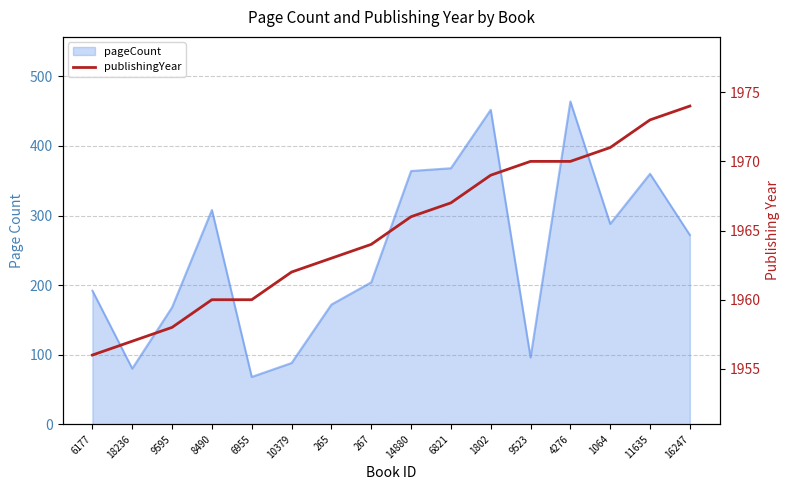

How many data points are above 1966?

7